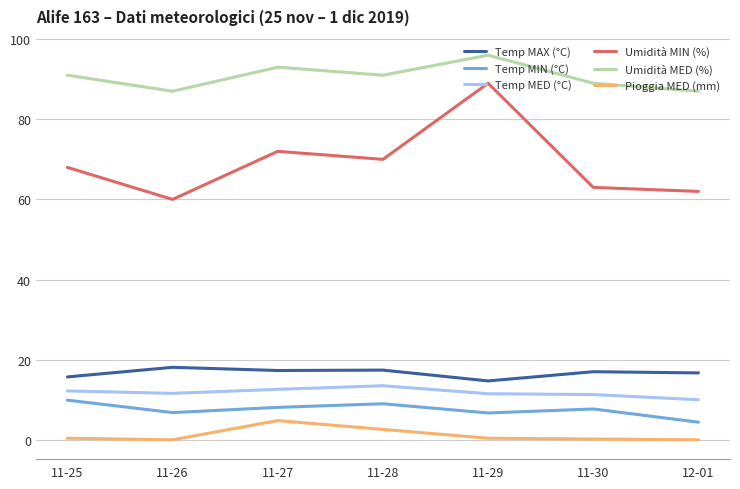

True or false: Temp MED (°C) and Temp MAX (°C) cross at least once.

False